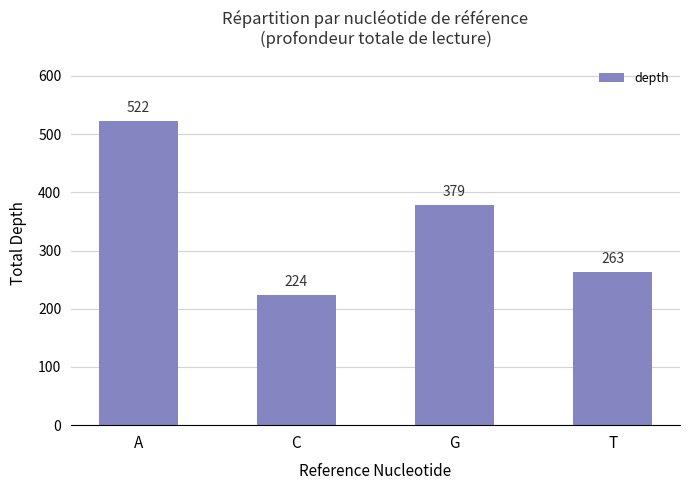

What is the label of the 3rd bar from the left?

G